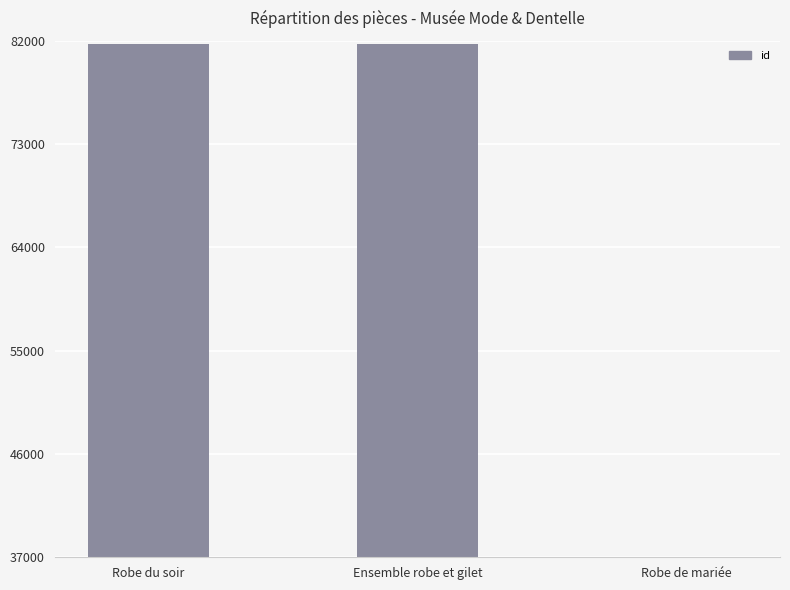

Count the number of categories in the chart.

3